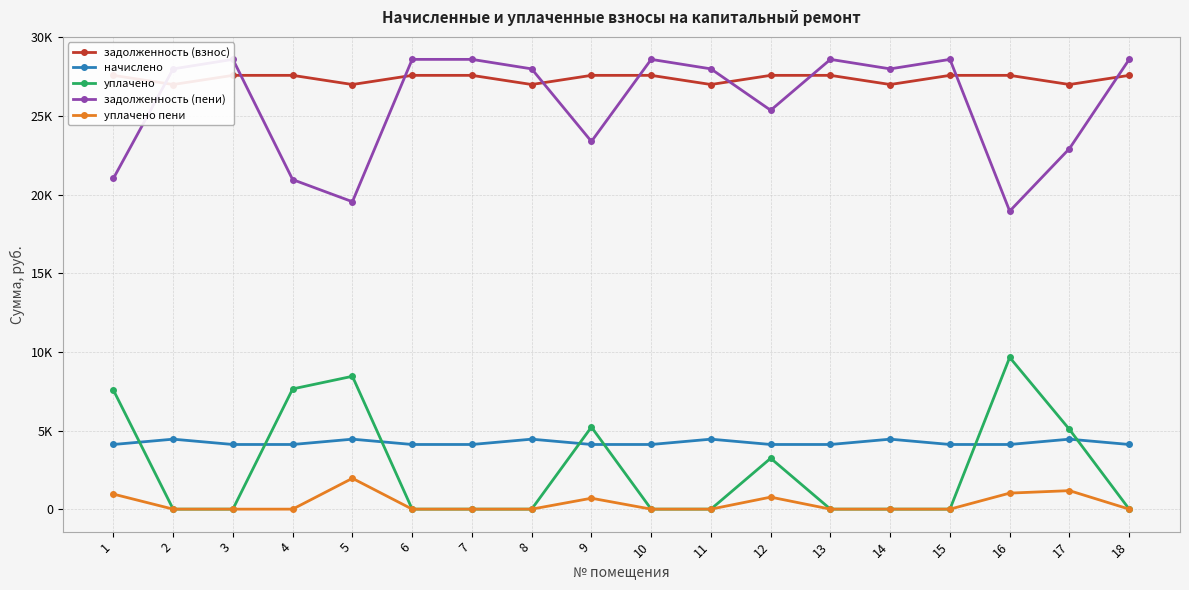

List the series in order of their peak value, lowest first.

уплачено пени, начислено, уплачено, задолженность (взнос), задолженность (пени)